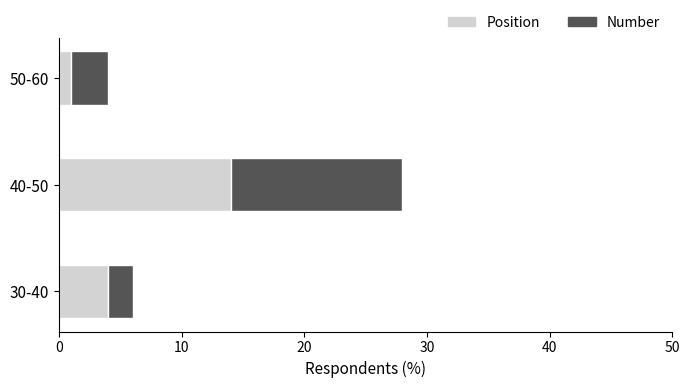

Rank the categories by Position value from lowest to highest.

50-60, 30-40, 40-50